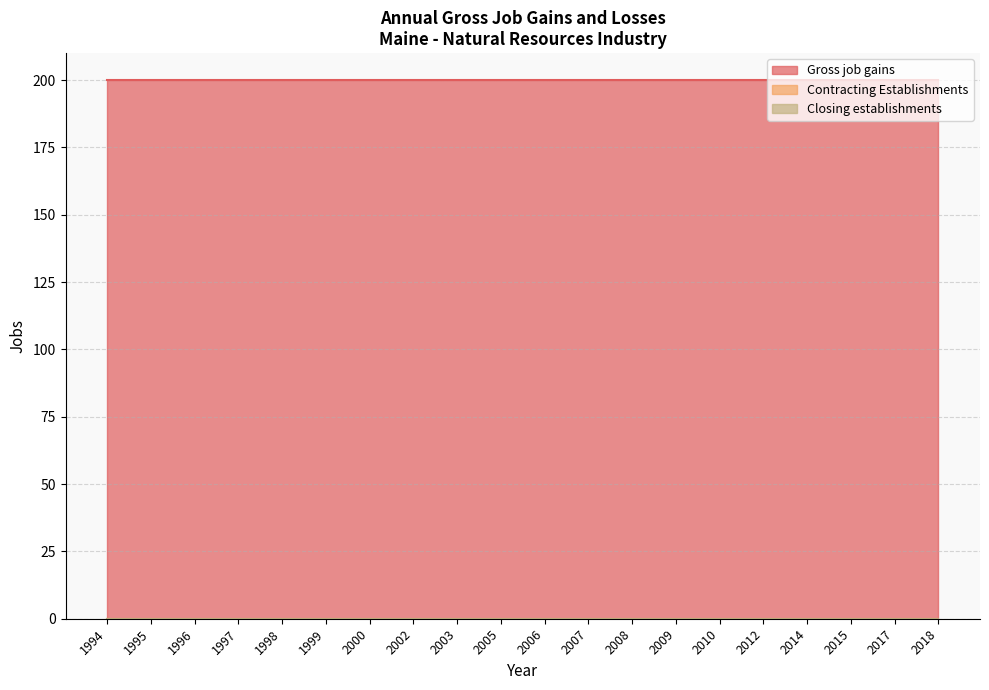

Read the Gross job gains value at 2006.

200